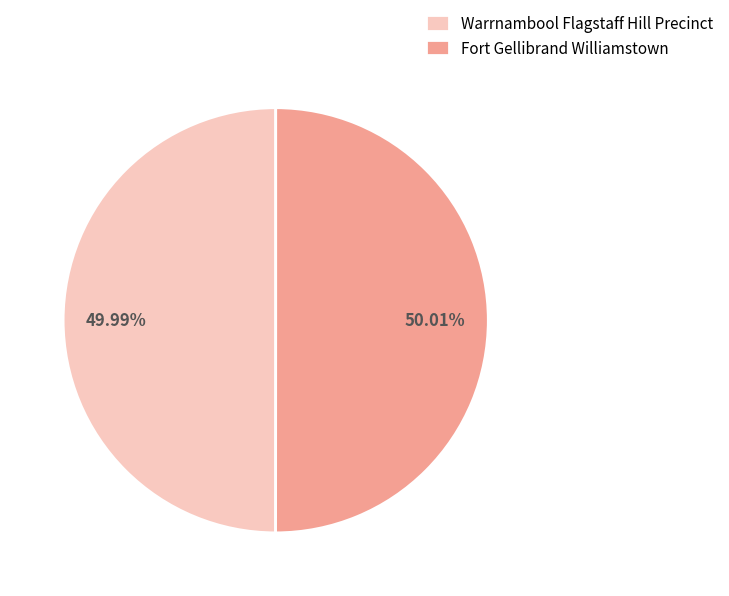

How much of the chart is everything except Warrnambool Flagstaff Hill Precinct?

50.0%